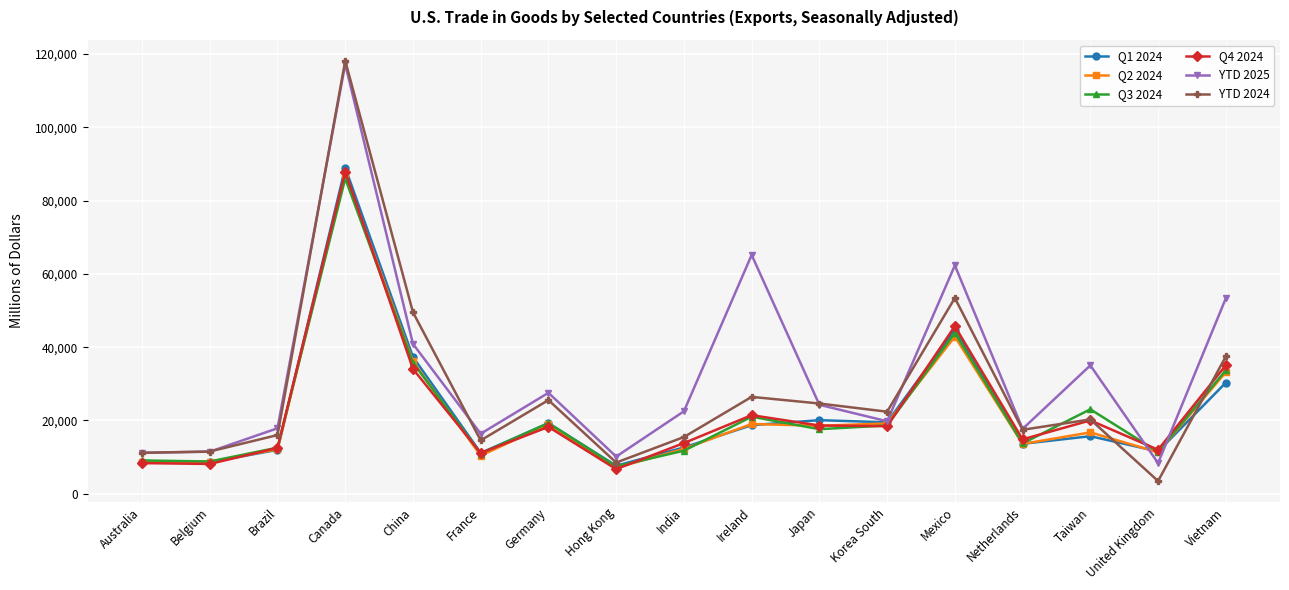

Where do Q3 2024 and YTD 2025 first cross each other?

Taiwan and United Kingdom